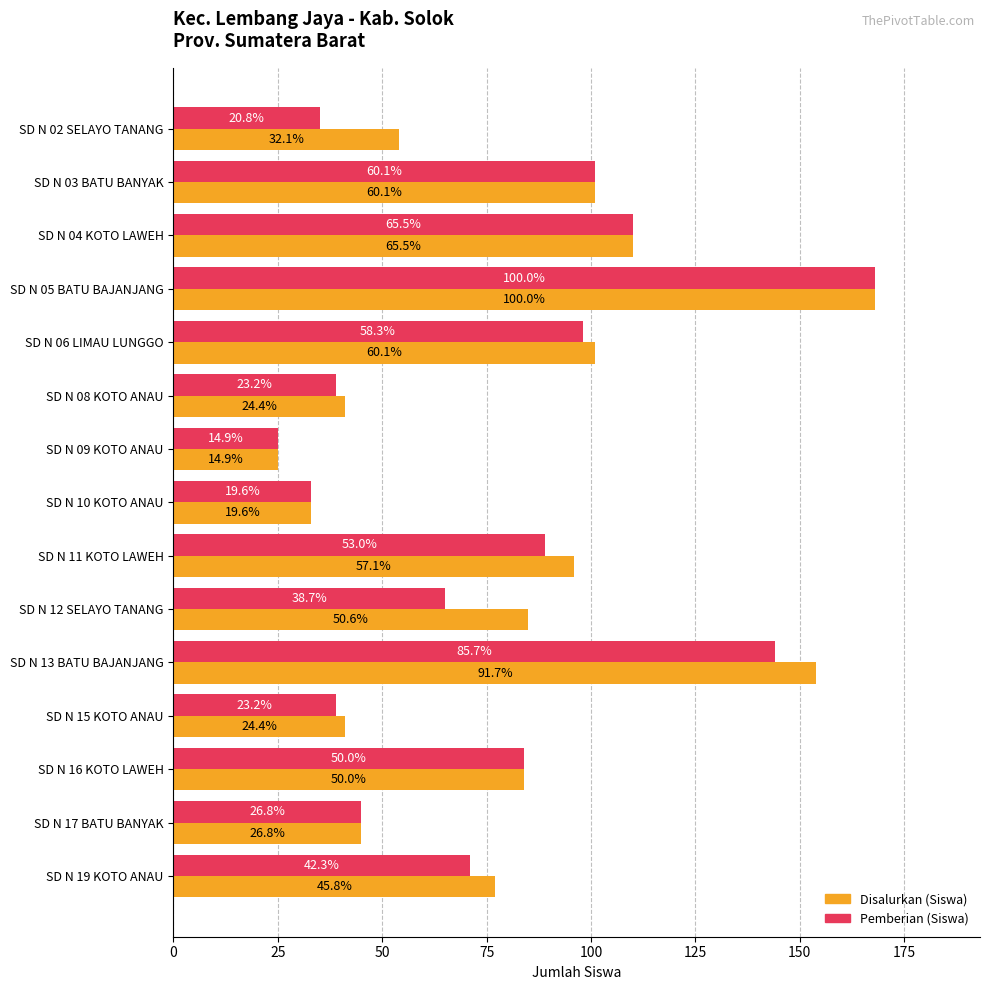

Rank the series by their average value, from highest to lowest.

Disalurkan (Siswa), Pemberian (Siswa)